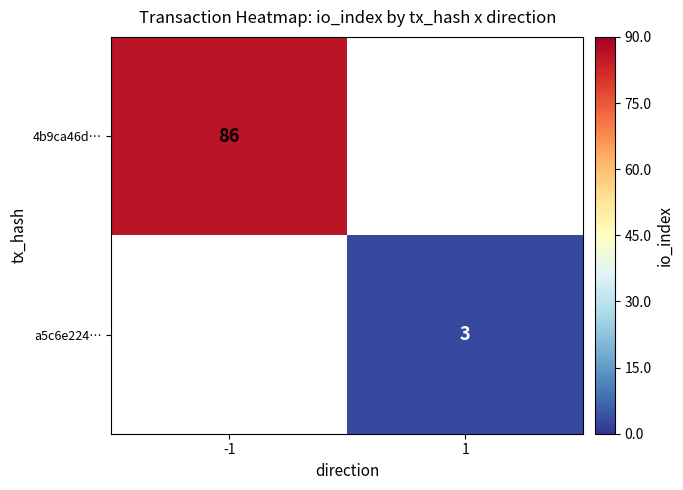

The 4b9ca46d… series shows 86 at -1. True or false?

True